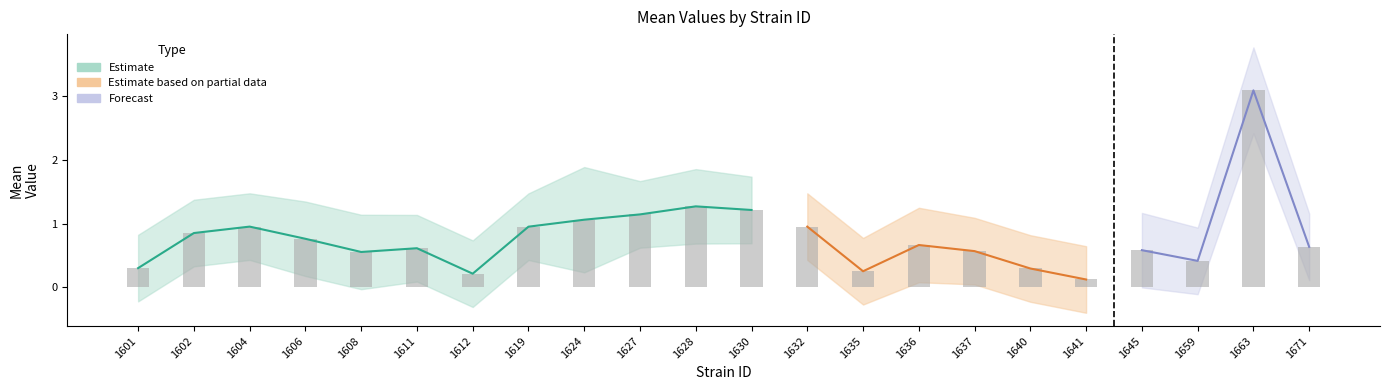

Which category has the lowest value across all series?

1641